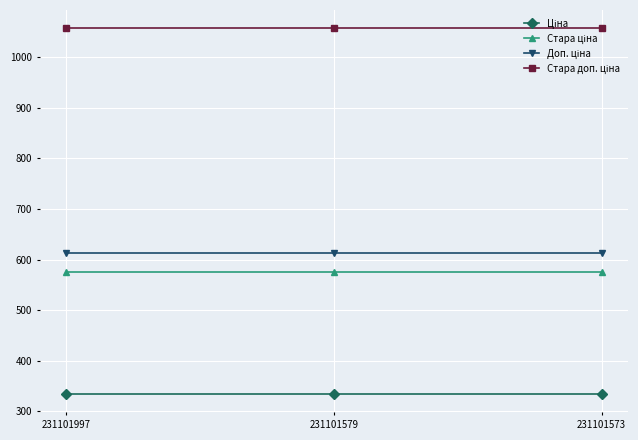

At how many categories does at least one series exceed 885?

3